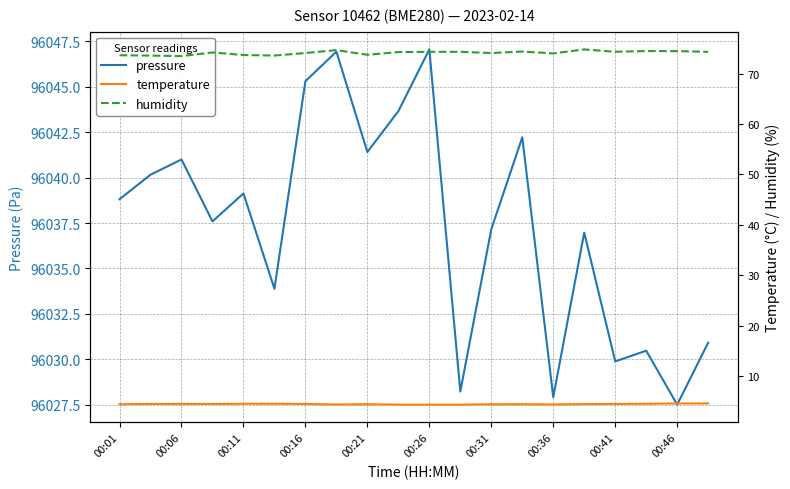

True or false: temperature and humidity cross at least once.

False